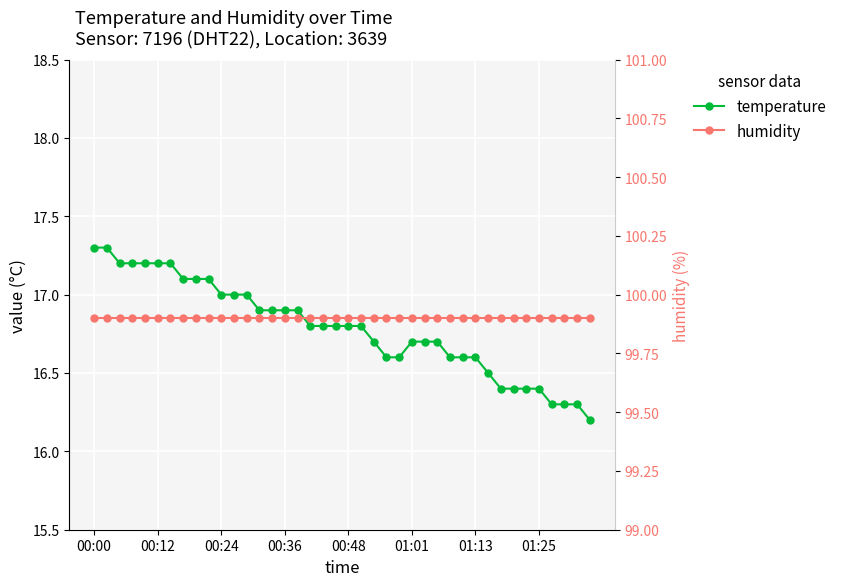

Which series has the largest range (max minus min)?

temperature